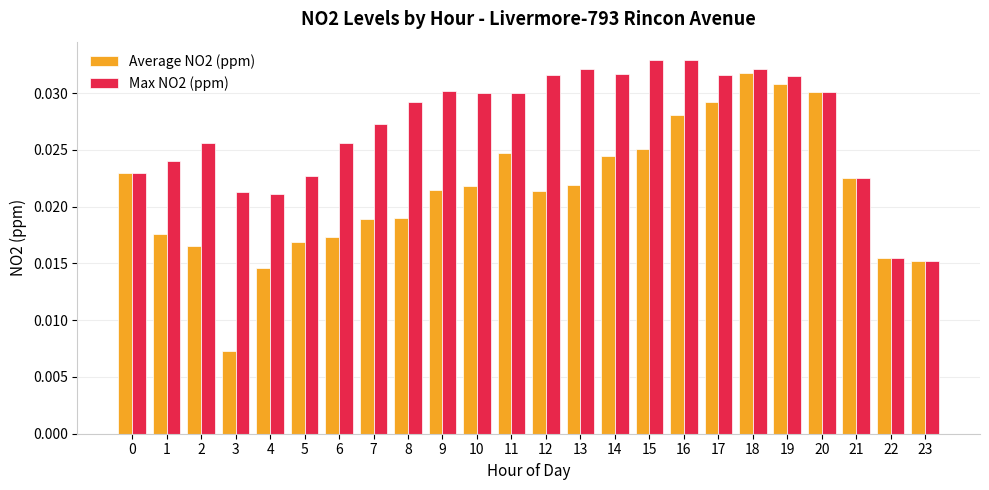

Is it true that Max NO2 (ppm) equals 0.1 at 18?

False